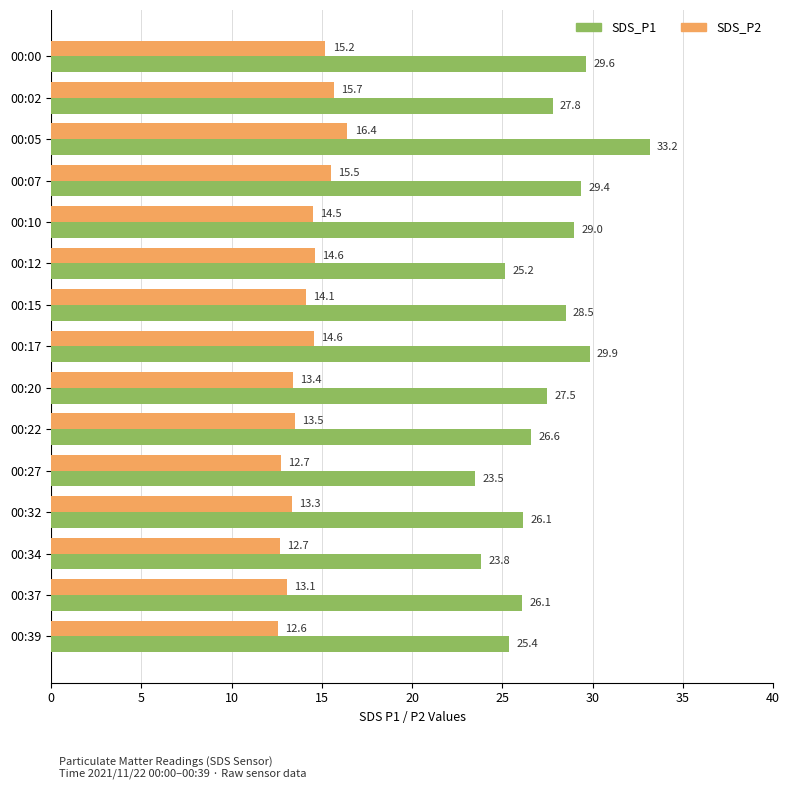

Which series has the largest range (max minus min)?

SDS_P1